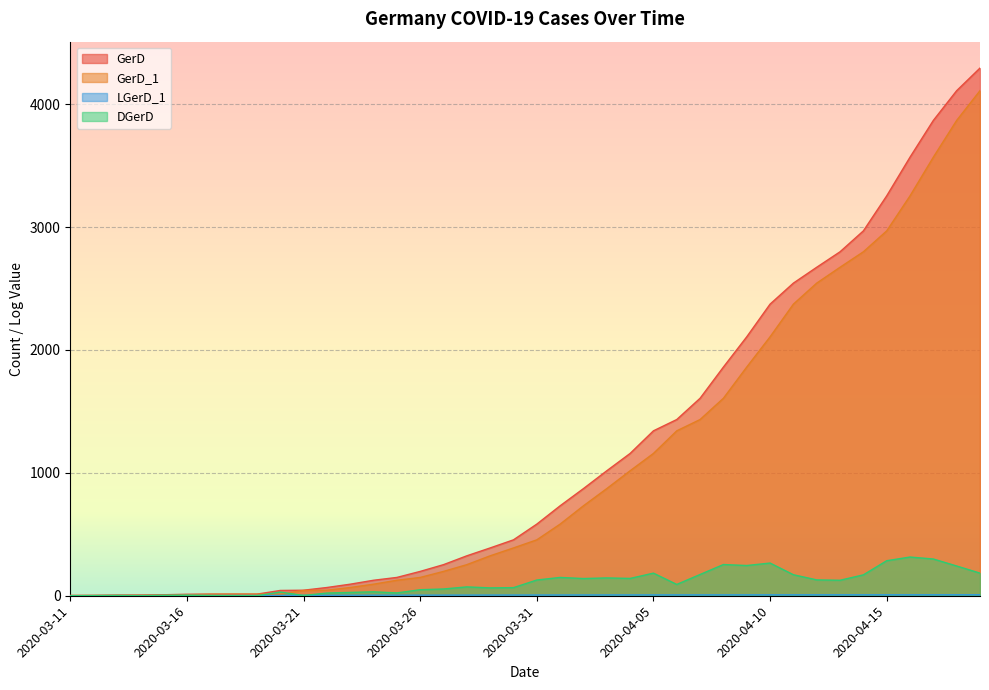

How many lines are shown in the chart?

4